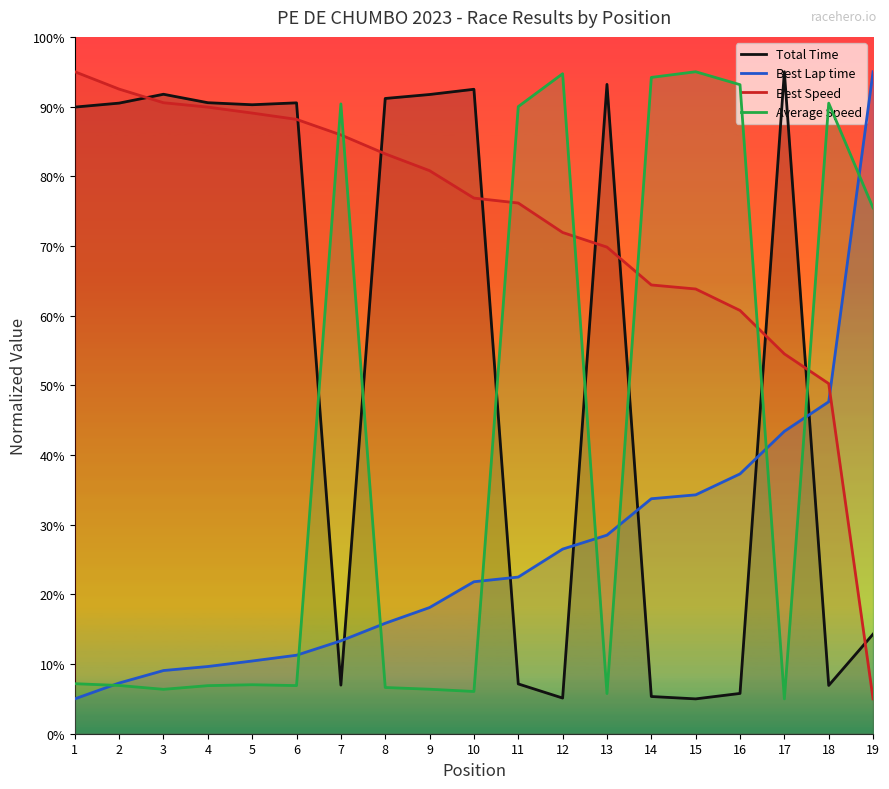

Reading left to right, extract all data points from this chart.

Total Time: 1=89.9	2=90.5	3=91.8	4=90.6	5=90.3	6=90.5	7=7.0	8=91.2	9=91.7	10=92.5	11=7.1	12=5.1	13=93.2	14=5.3	15=5.0	16=5.8	17=95.0	18=6.9	19=14.3
Best Lap time: 1=5.0	2=7.3	3=9.1	4=9.6	5=10.4	6=11.3	7=13.3	8=15.9	9=18.1	10=21.8	11=22.5	12=26.5	13=28.5	14=33.7	15=34.3	16=37.3	17=43.4	18=47.6	19=95.0
Best Speed: 1=95.0	2=92.5	3=90.6	4=89.9	5=89.1	6=88.2	7=85.9	8=83.2	9=80.8	10=76.9	11=76.2	12=71.9	13=69.8	14=64.4	15=63.8	16=60.7	17=54.5	18=50.2	19=5.0
Average Speed: 1=7.2	2=6.9	3=6.4	4=6.9	5=7.0	6=6.9	7=90.4	8=6.6	9=6.4	10=6.1	11=90.0	12=94.7	13=5.8	14=94.2	15=95.0	16=93.1	17=5.0	18=90.5	19=75.5